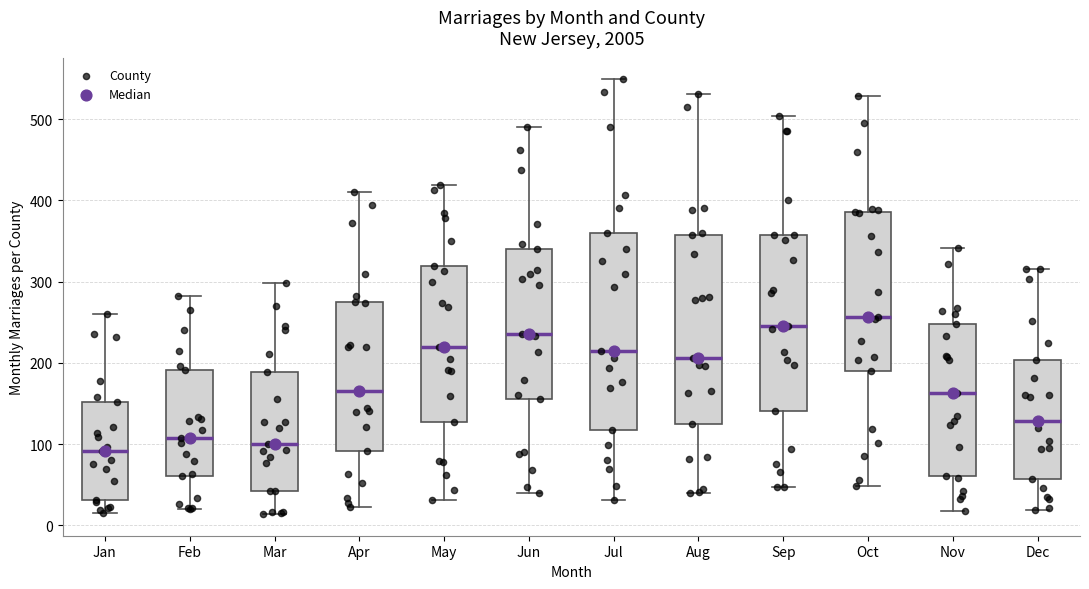

Comparing the boxes themselves (not the whiskers), which one is the tallest?

Jul